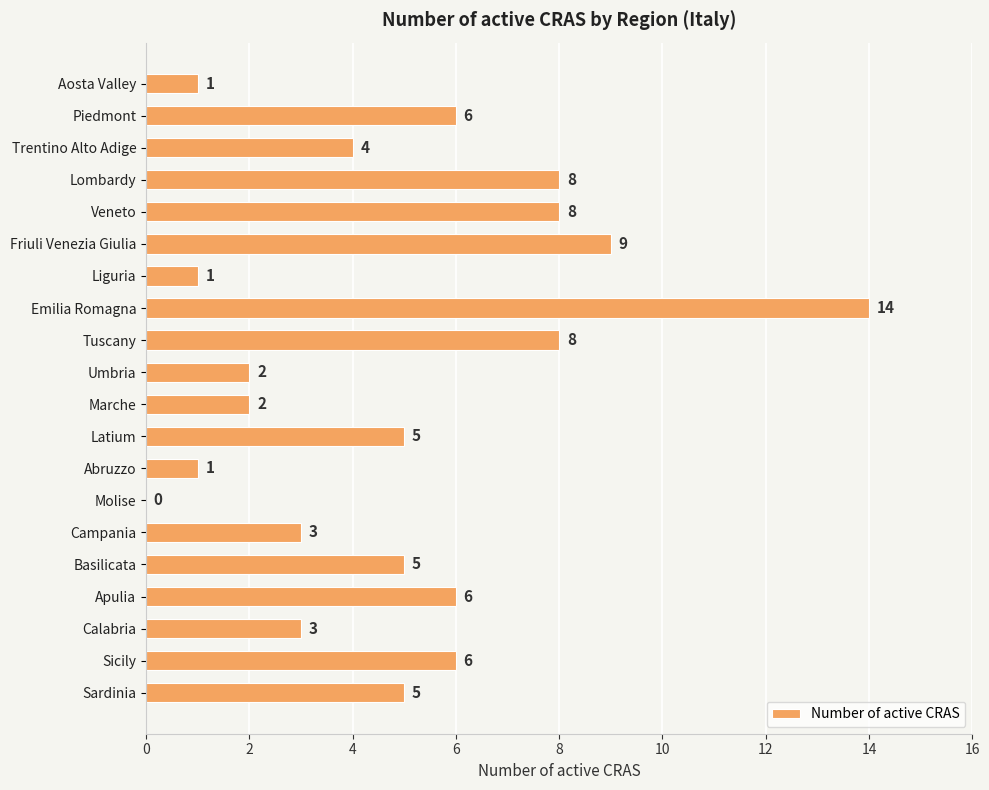

Reading top to bottom, list all the values displayed in this chart.

Aosta Valley=1	Piedmont=6	Trentino Alto Adige=4	Lombardy=8	Veneto=8	Friuli Venezia Giulia=9	Liguria=1	Emilia Romagna=14	Tuscany=8	Umbria=2	Marche=2	Latium=5	Abruzzo=1	Molise=0	Campania=3	Basilicata=5	Apulia=6	Calabria=3	Sicily=6	Sardinia=5